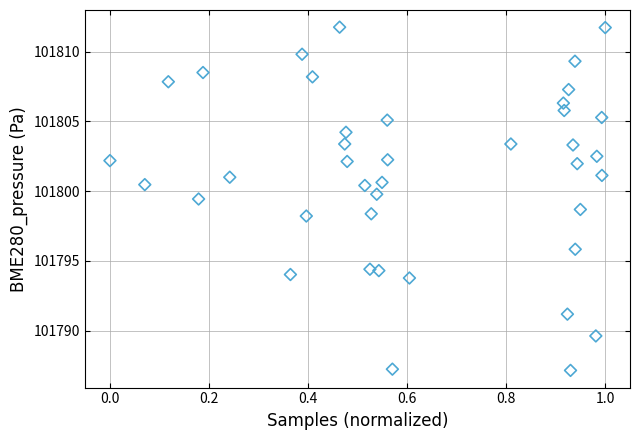

What is the range of Y values (max minus min)?

24.6